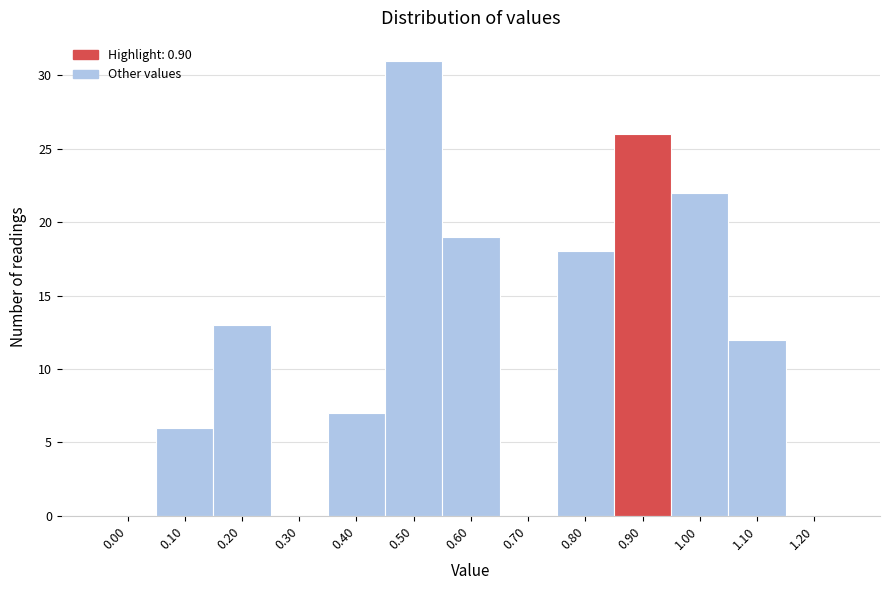

Reading left to right, transcribe all the data shown in this chart.

0.00=0	0.10=6	0.20=13	0.30=0	0.40=7	0.50=31	0.60=19	0.70=0	0.80=18	0.90=26	1.00=22	1.10=12	1.20=0